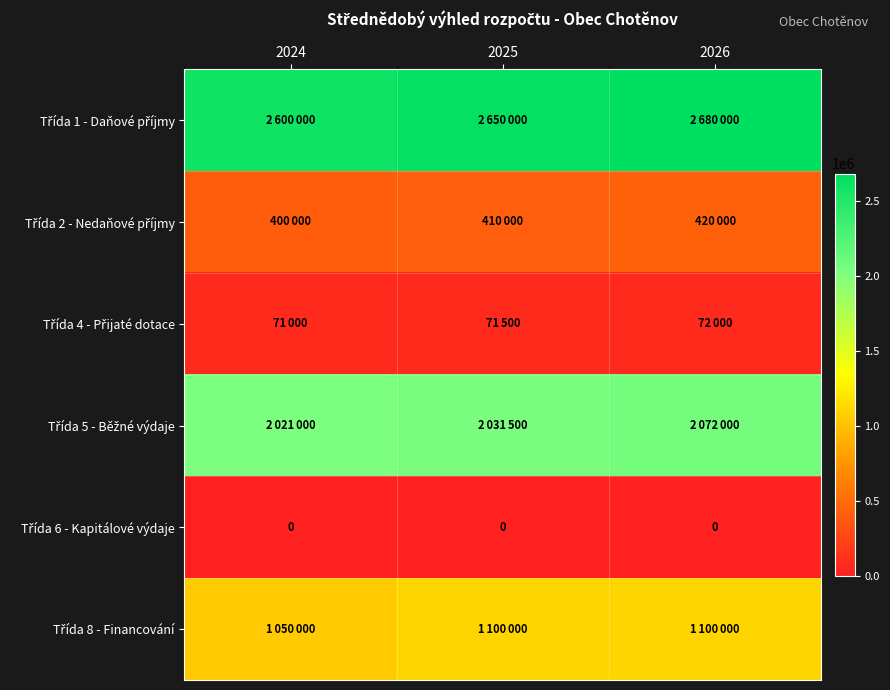

Rank the series at 2025 from lowest to highest value.

Třída 6 - Kapitálové výdaje, Třída 4 - Přijaté dotace, Třída 2 - Nedaňové příjmy, Třída 8 - Financování, Třída 5 - Běžné výdaje, Třída 1 - Daňové příjmy